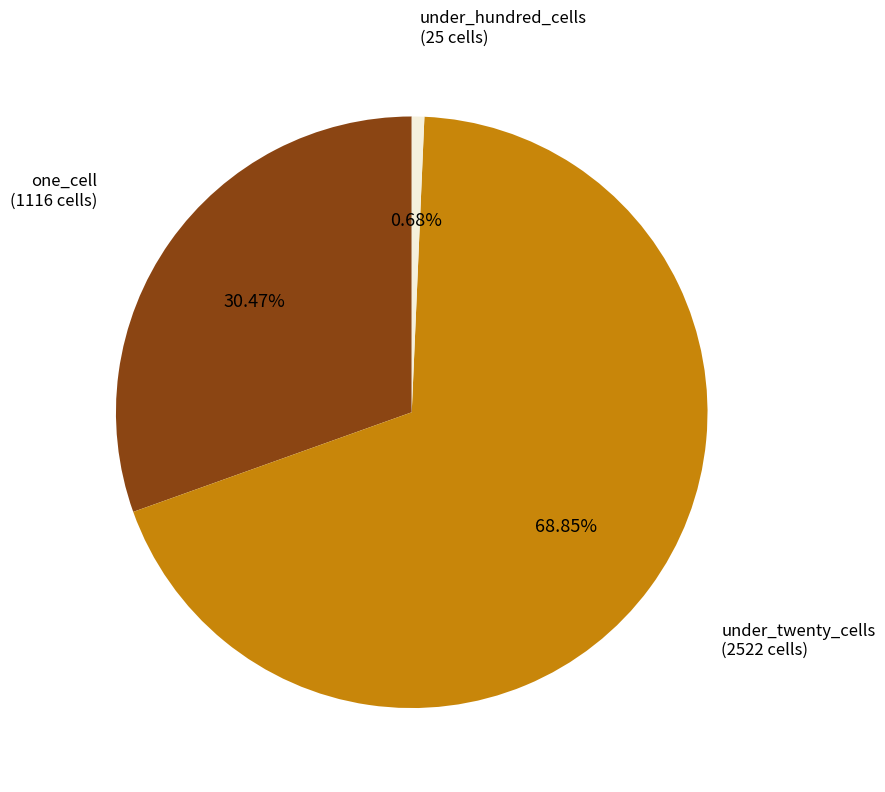

Is there any slice that represents more than half of the pie?

Yes